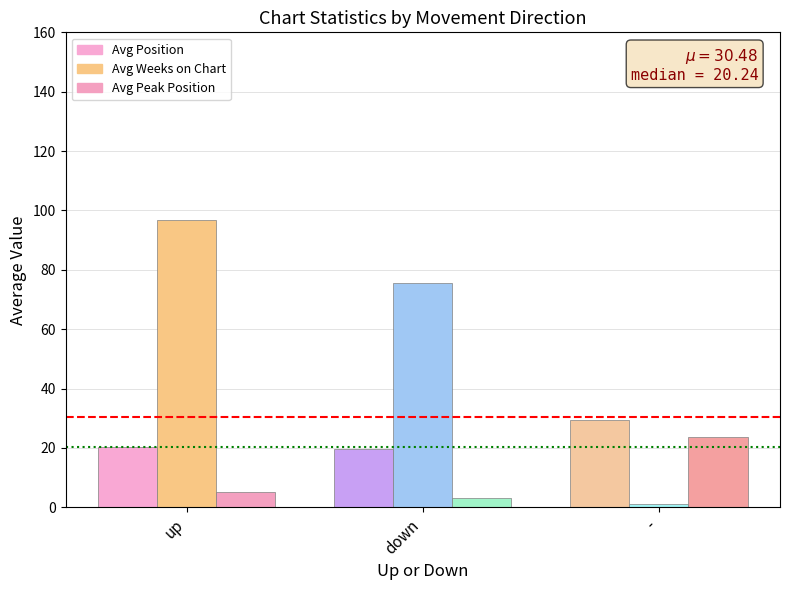

What is the value of the Avg Peak Position bar at the 2nd from the left?

3.1